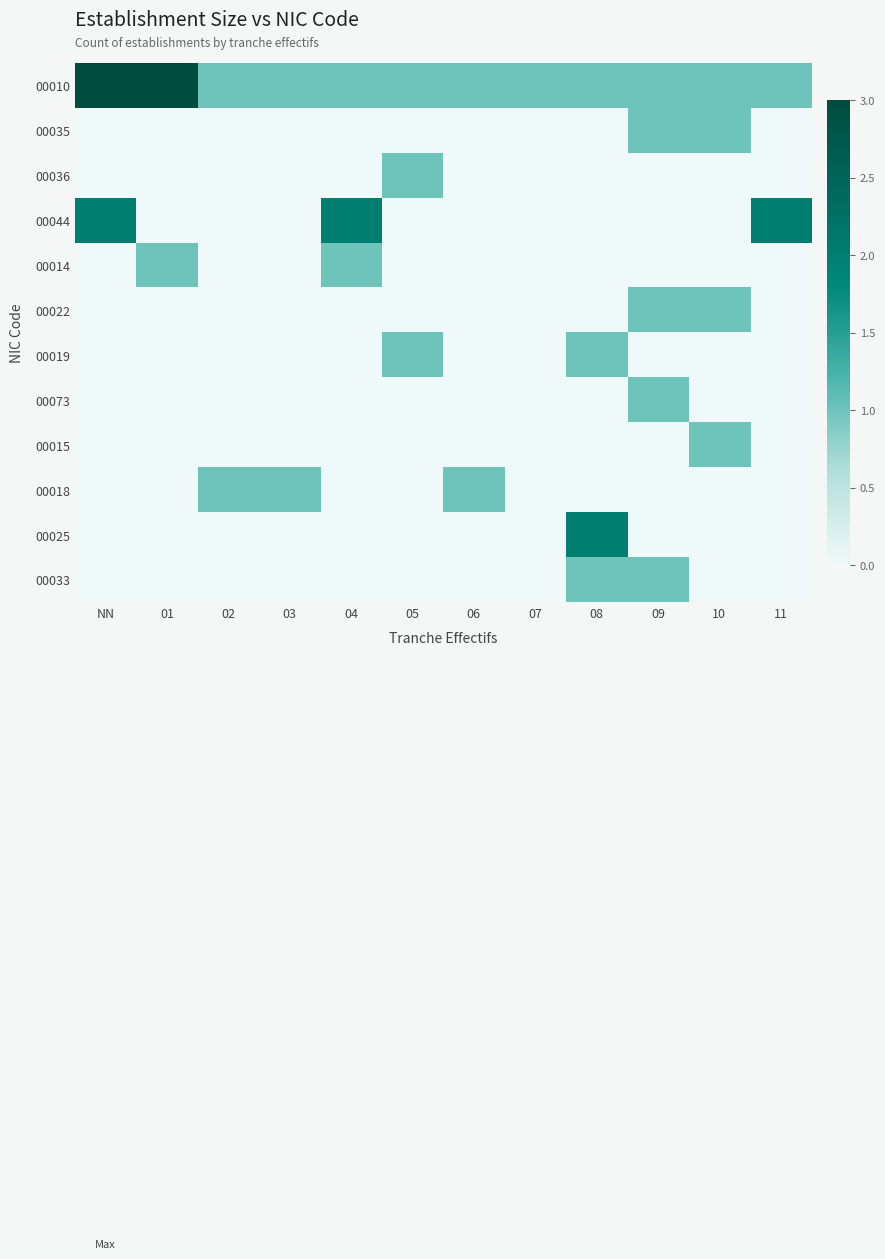

At which category does the chart reach its minimum across all series?

NN